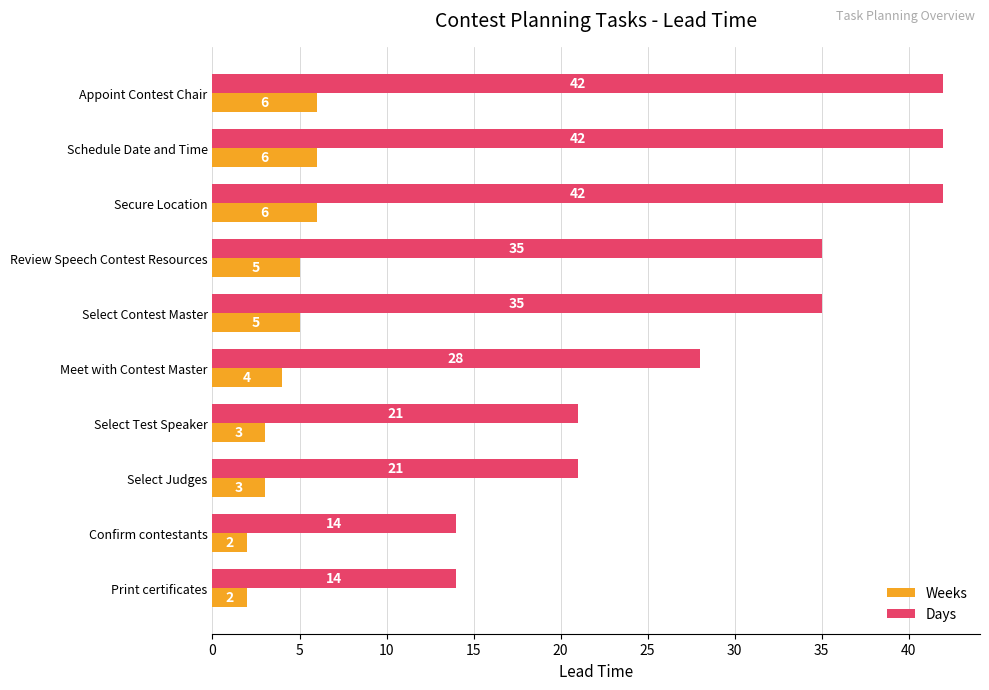

List the series in order of their overall mean, highest first.

Days, Weeks